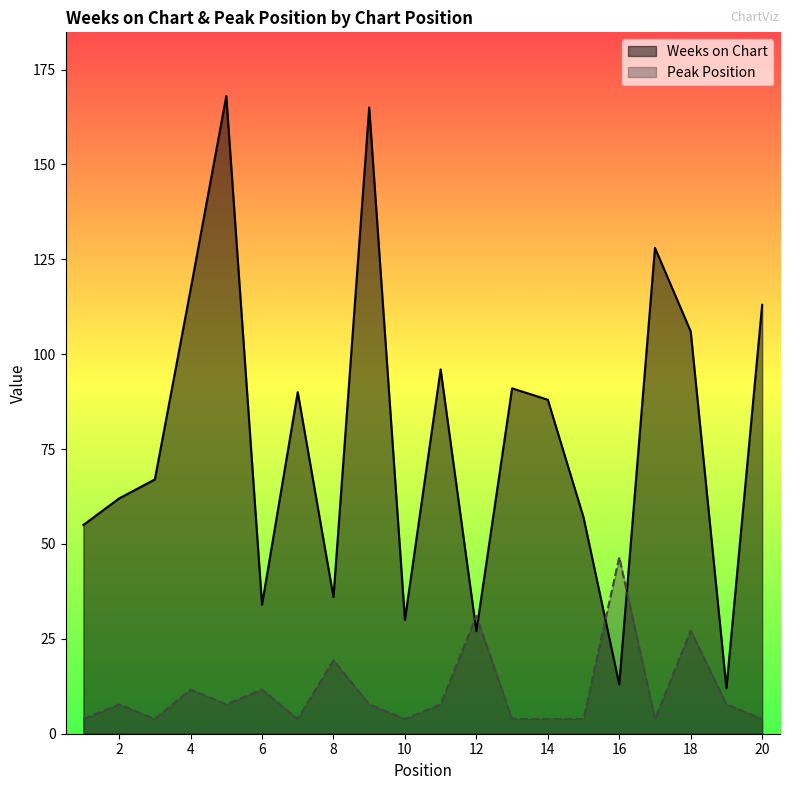

How many values in the Peak Position series exceed 7?

11